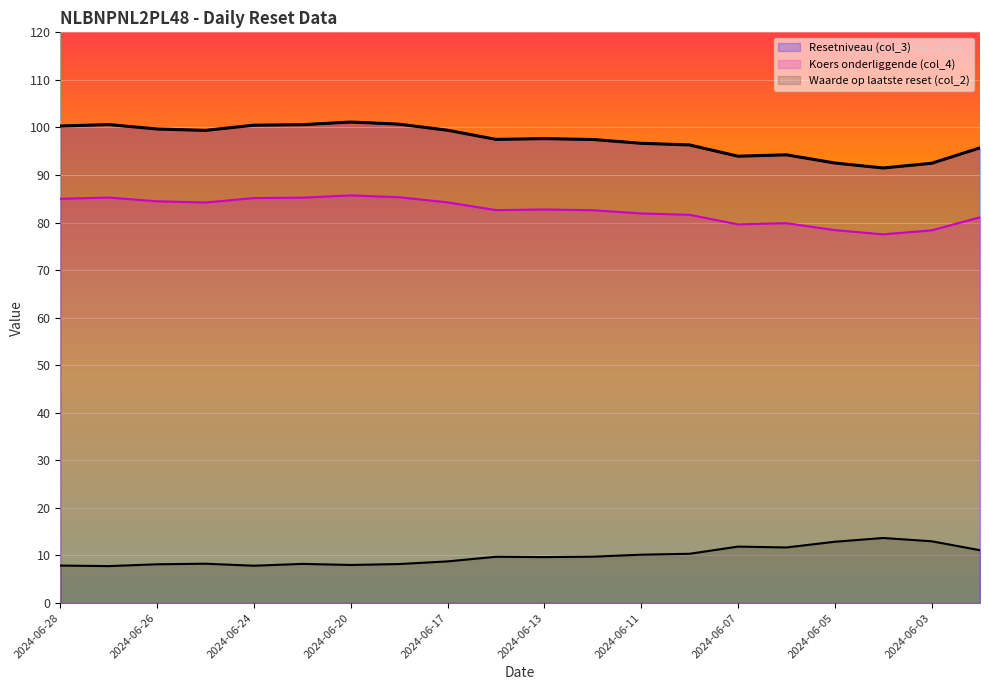

How many interior local peaks does the Resetniveau (col_3) series have?

4